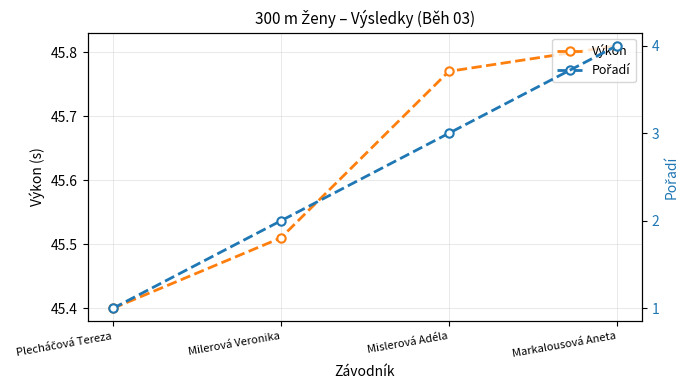

True or false: Výkon and Pořadí intersect in this chart.

False